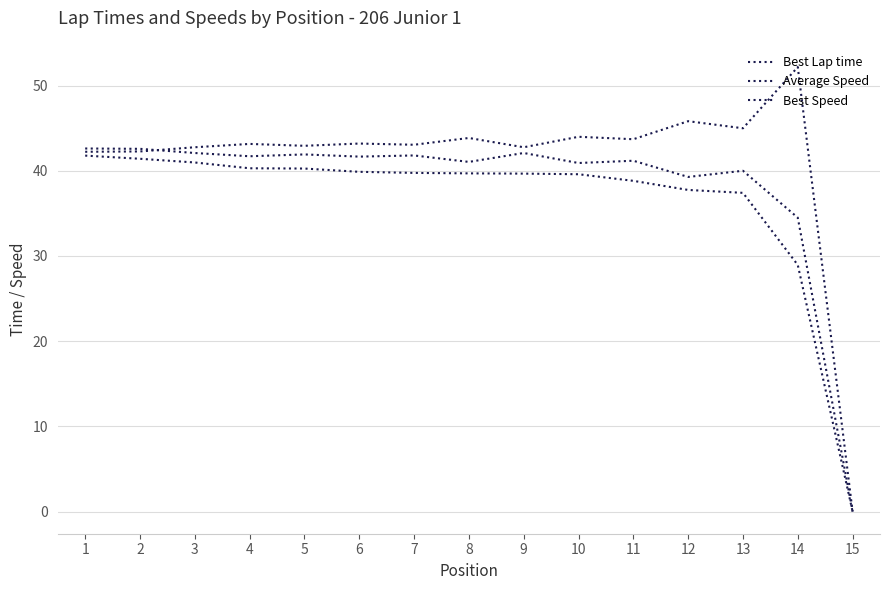

Rank the series by their average value, from lowest to highest.

Average Speed, Best Speed, Best Lap time